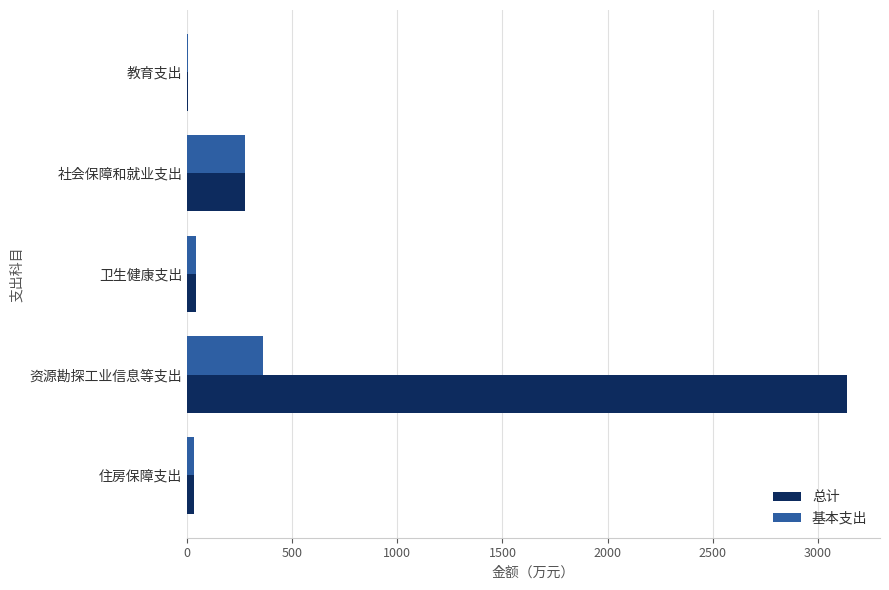

What is the average value of the 基本支出 series?

143.8